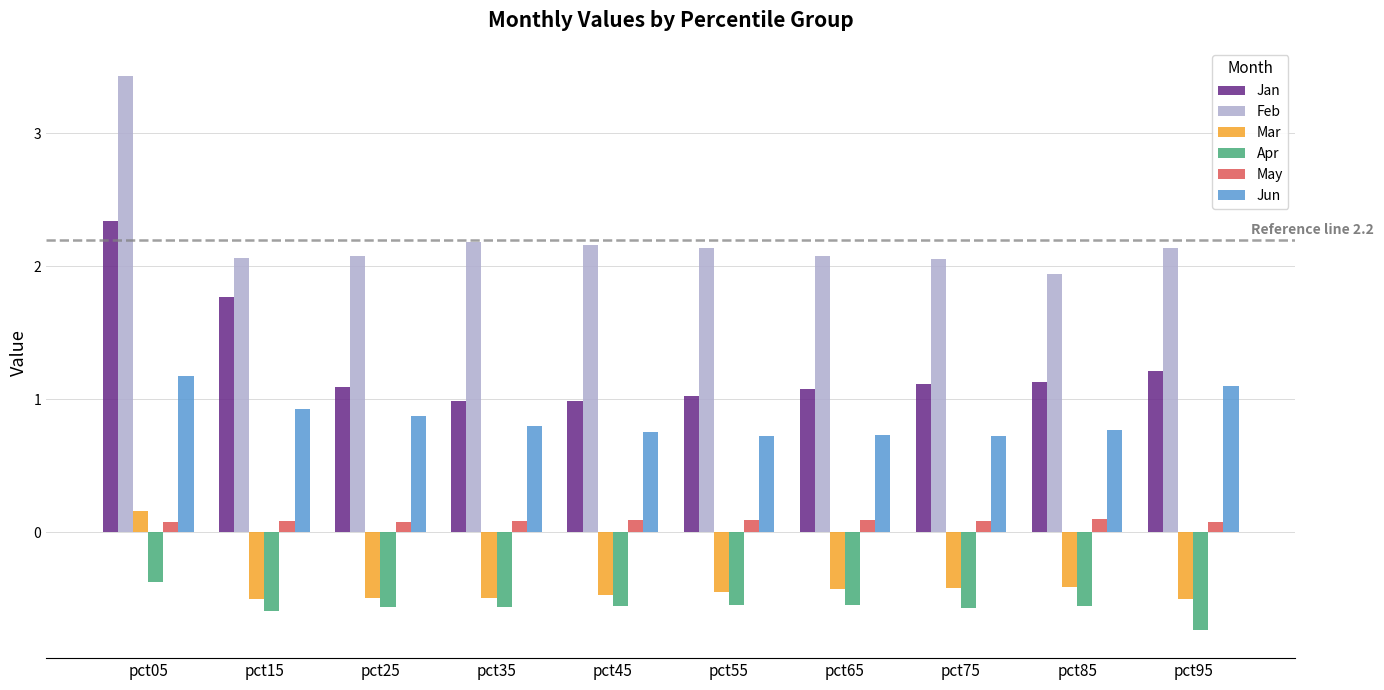

Which category has the lowest value in the Feb series?

pct85